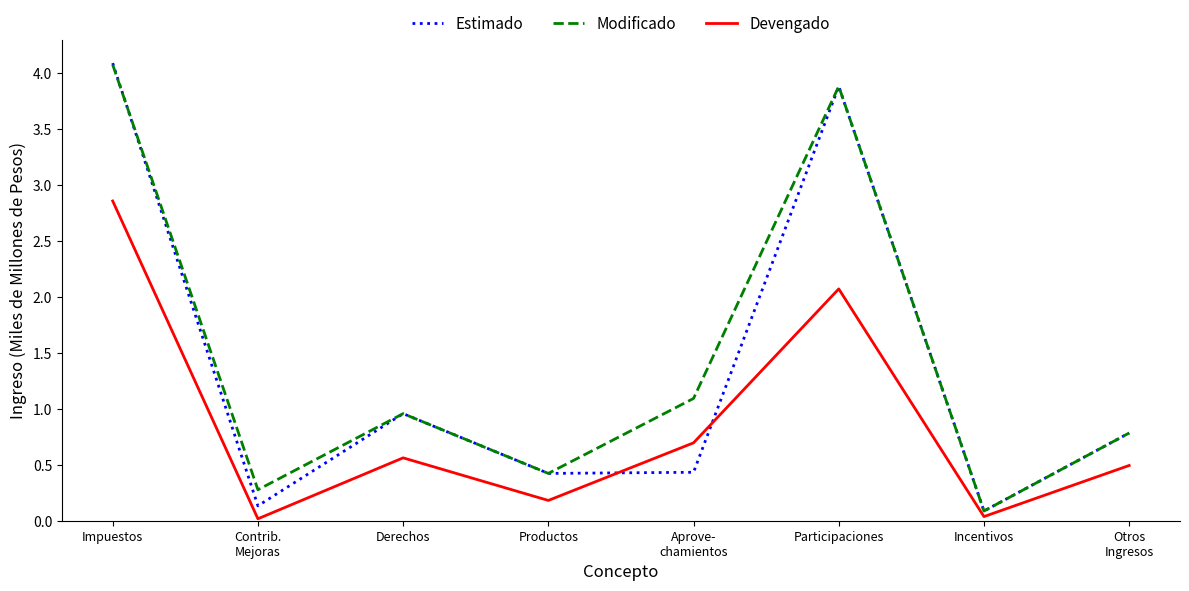

What is the sum of all Modificado values?

11.6